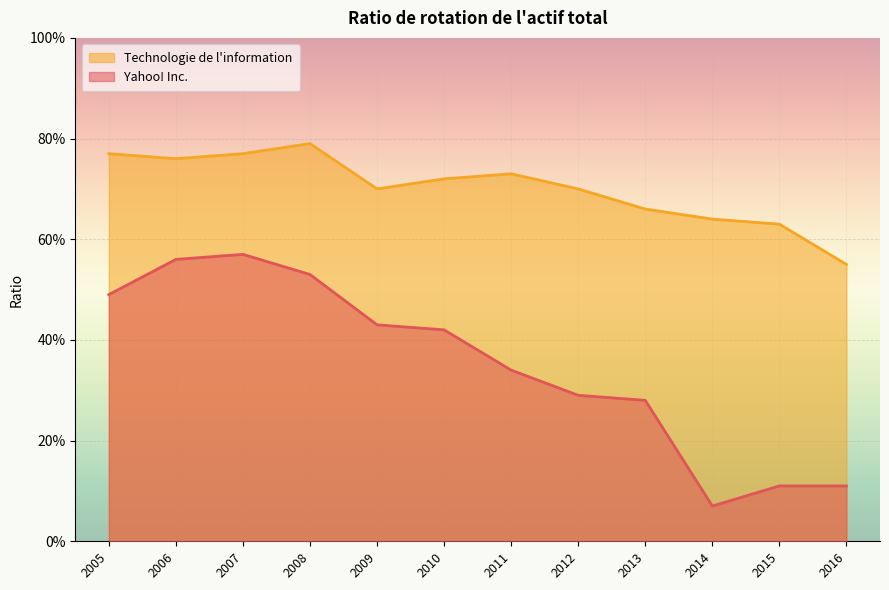

Reading left to right, list all the values displayed in this chart.

Yahoo! Inc.: 2016=0.1	2015=0.1	2014=0.1	2013=0.3	2012=0.3	2011=0.3	2010=0.4	2009=0.4	2008=0.5	2007=0.6	2006=0.6	2005=0.5
Technologie de l'information: 2016=0.6	2015=0.6	2014=0.6	2013=0.7	2012=0.7	2011=0.7	2010=0.7	2009=0.7	2008=0.8	2007=0.8	2006=0.8	2005=0.8